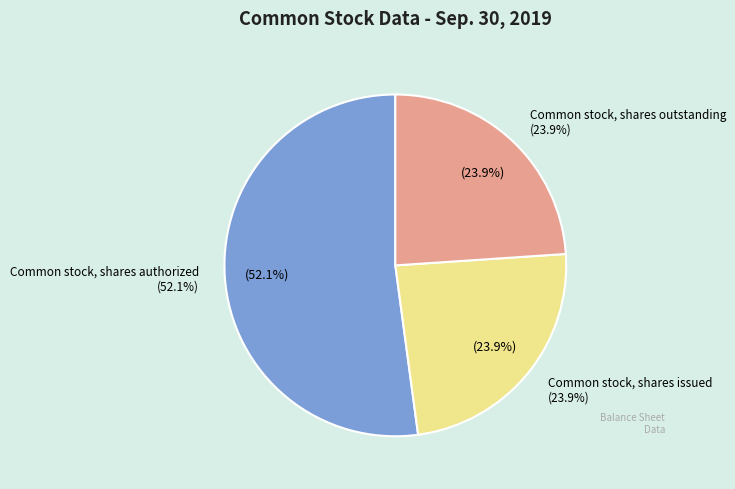

Which slice is the largest?

Common stock, shares authorized